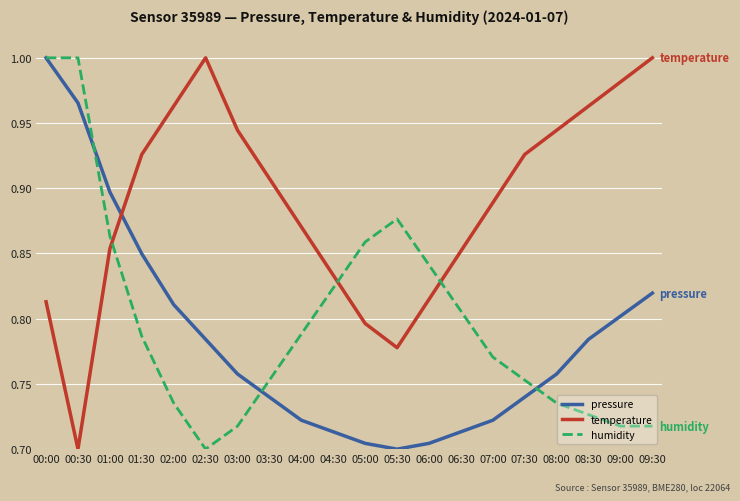

True or false: humidity has a value of 0.2 at 02:00.

False